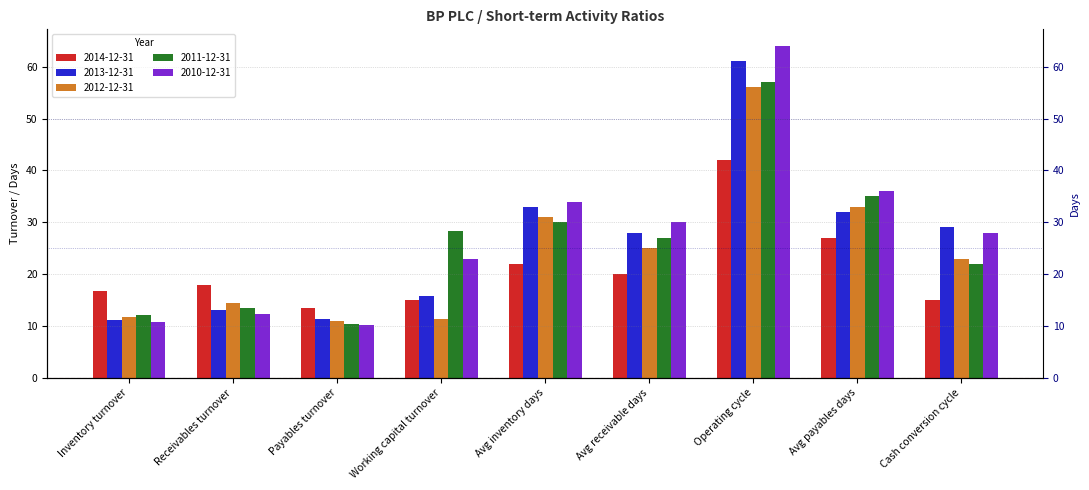

Which has a higher value, Operating cycle or Receivables turnover?

Operating cycle